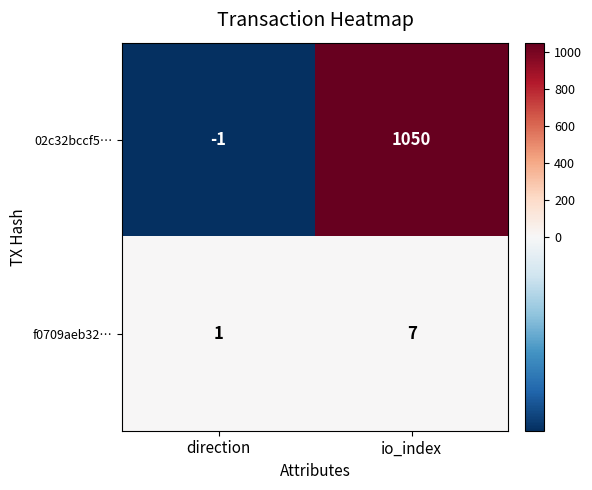

At which label does 02c32bccf5… reach its minimum?

direction